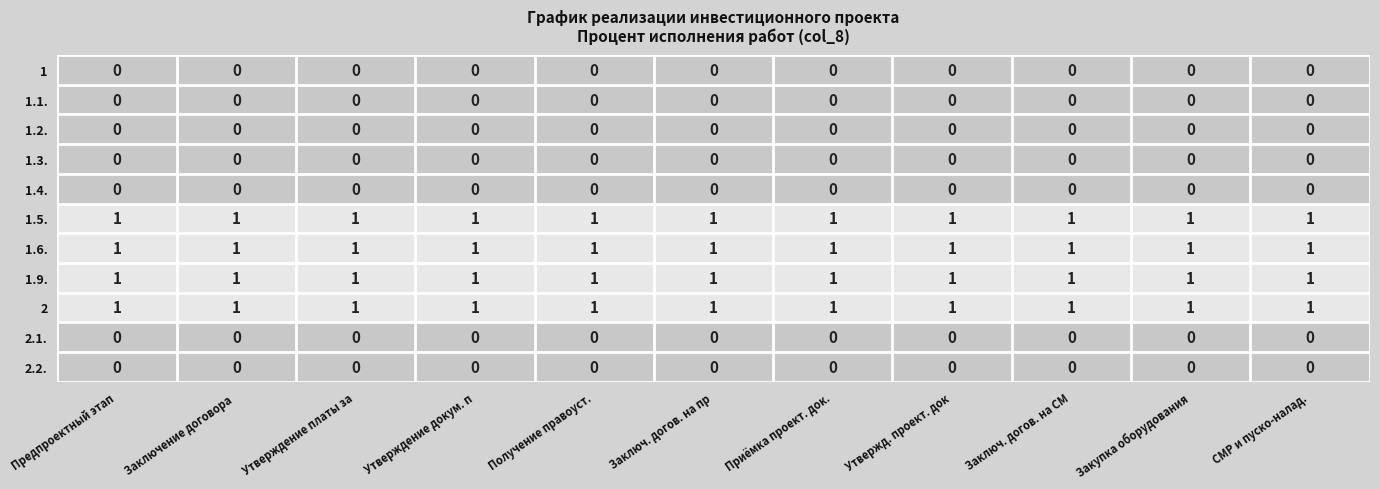

What is the total value across all series at Приёмка проект. док.?

4